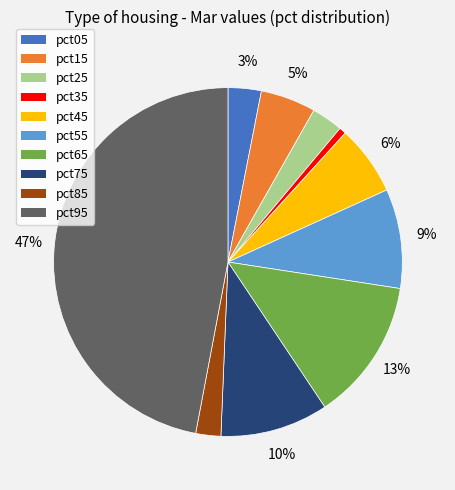

To the nearest percent, what portion does pct45 represent?

6%